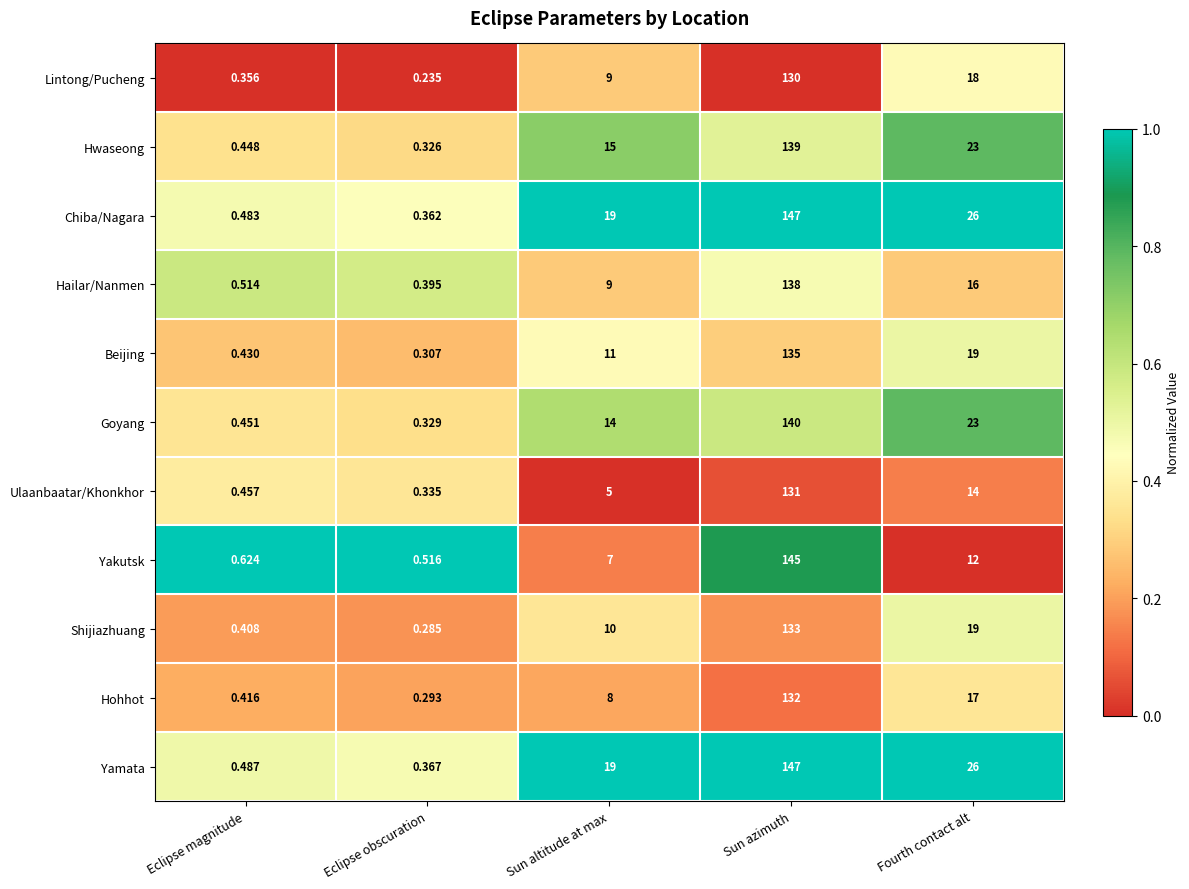

At which category is the sum across all series the highest?

Sun azimuth